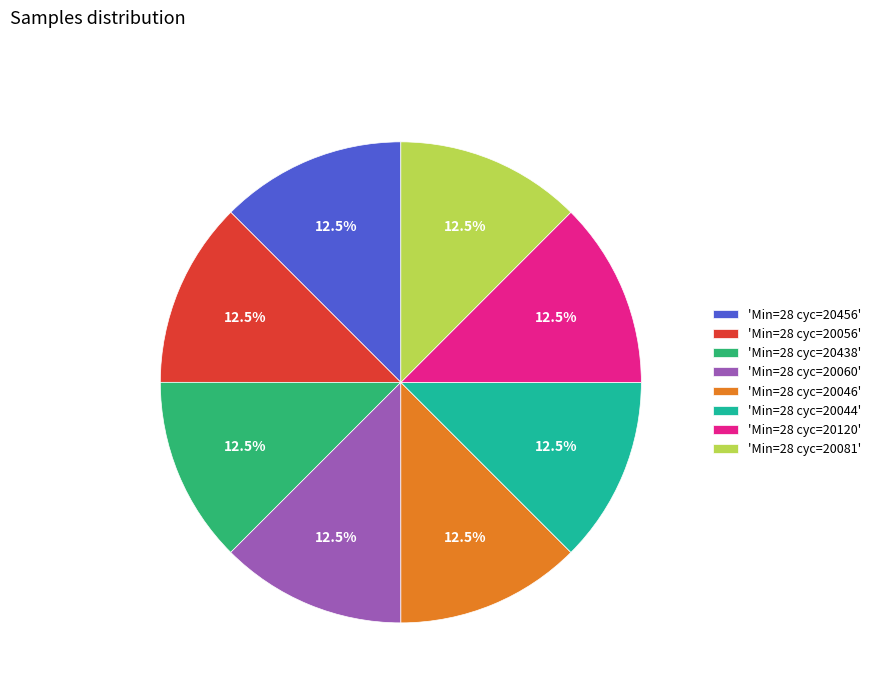

Is there any slice that represents more than half of the pie?

No